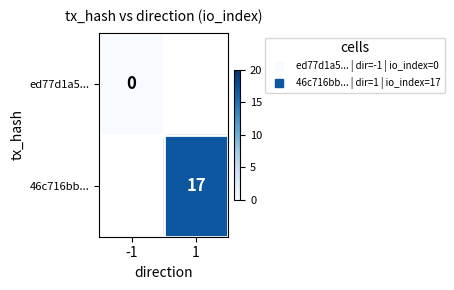

What is the greatest value displayed?

17.0